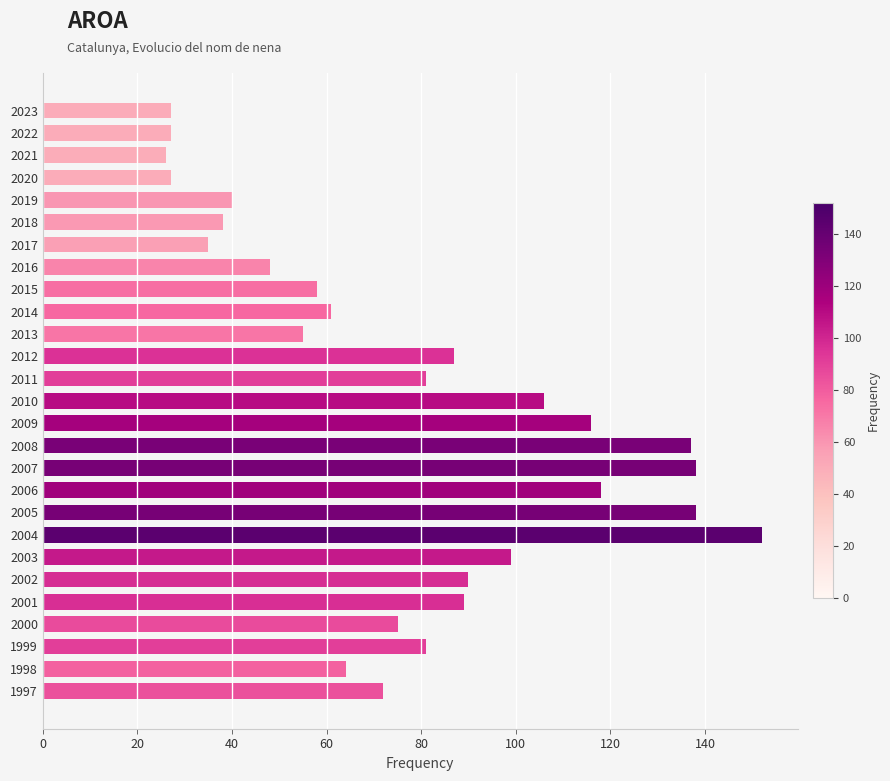

Reading top to bottom, what are all the values shown in this chart?

2023=27	2022=27	2021=26	2020=27	2019=40	2018=38	2017=35	2016=48	2015=58	2014=61	2013=55	2012=87	2011=81	2010=106	2009=116	2008=137	2007=138	2006=118	2005=138	2004=152	2003=99	2002=90	2001=89	2000=75	1999=81	1998=64	1997=72